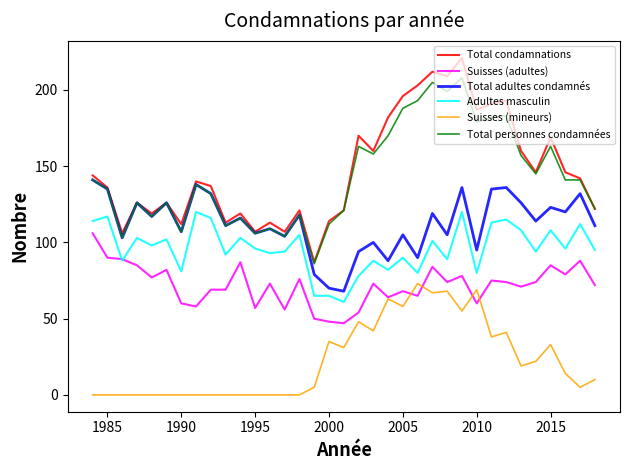

True or false: Total adultes condamnés and Suisses (adultes) cross at least once.

False